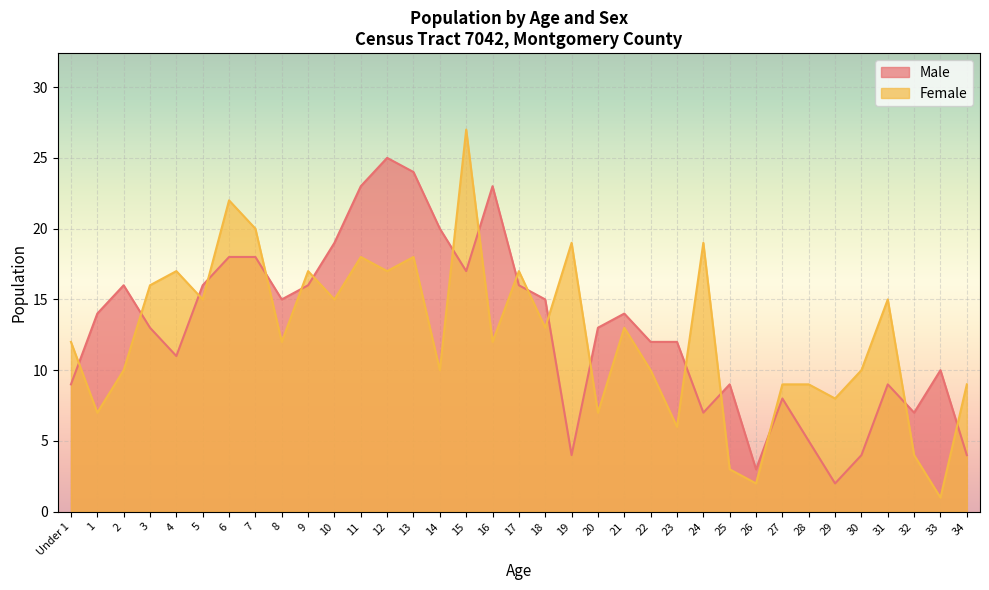

At which label does Female reach its minimum?

33